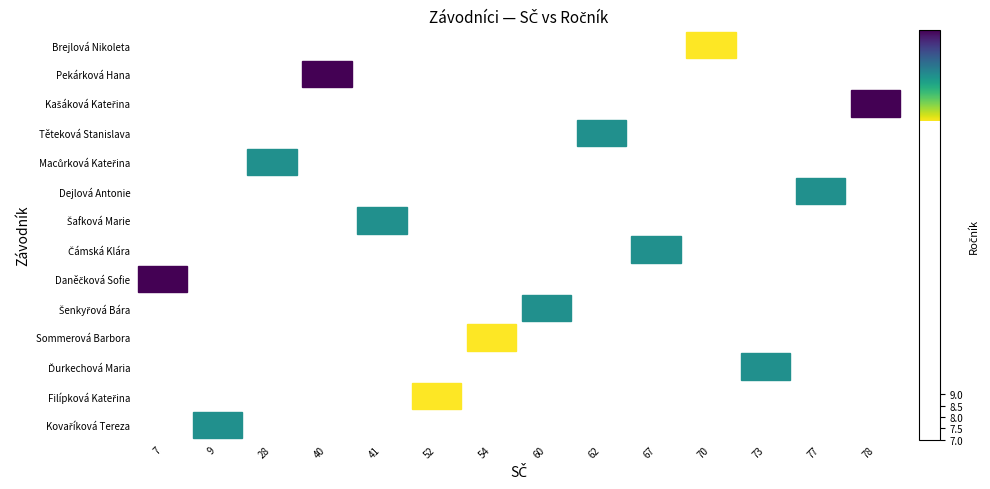

Between 40 and 67, which is larger?

67